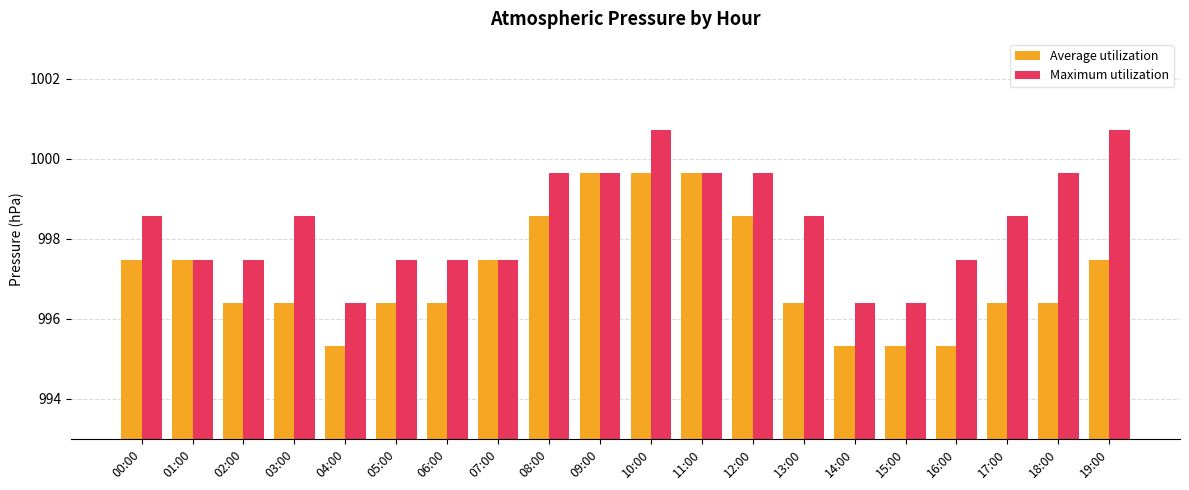

What is the lowest value of the Maximum utilization series?

996.4